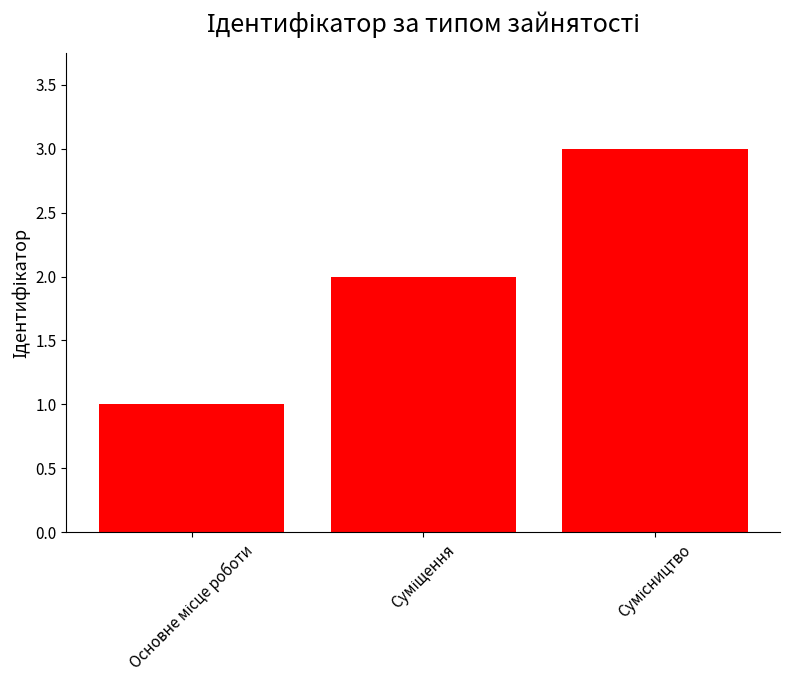

What is the sum of all values?

6